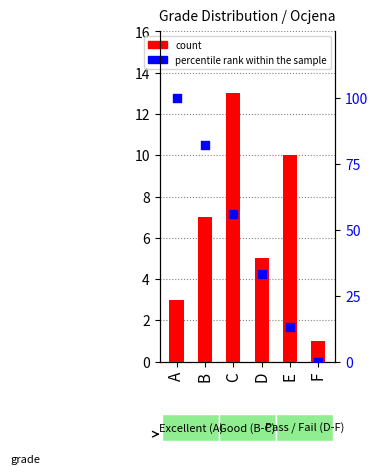

Which series reaches the minimum Y coordinate?

percentile rank within the sample